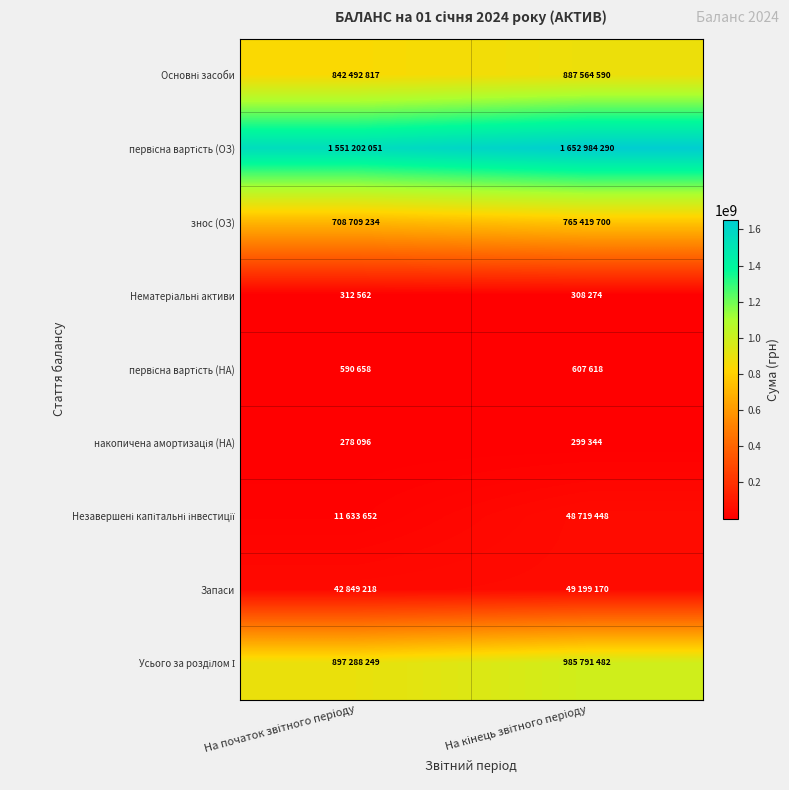

What is the total value across all series at На кінець звітного періоду?

4390893916